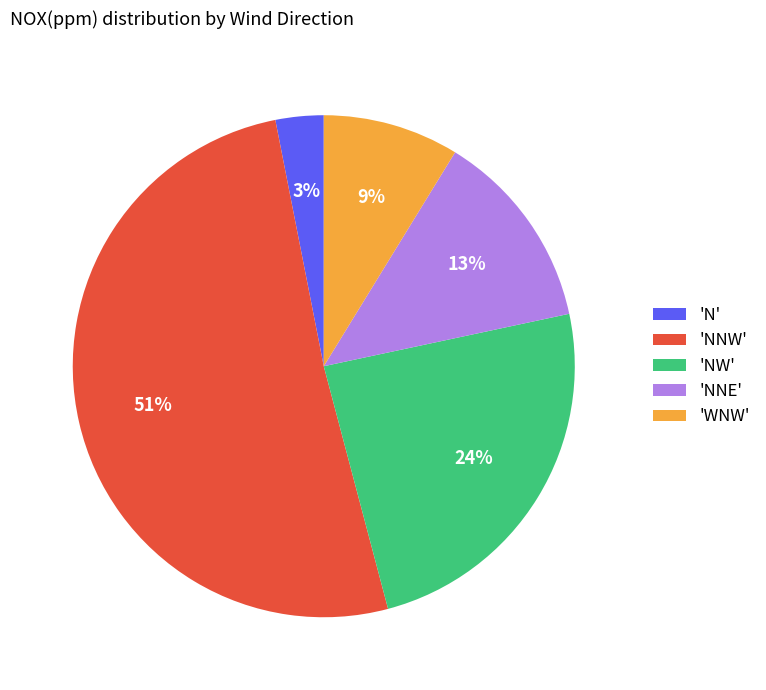

To the nearest percent, what is the average slice percentage?

20%